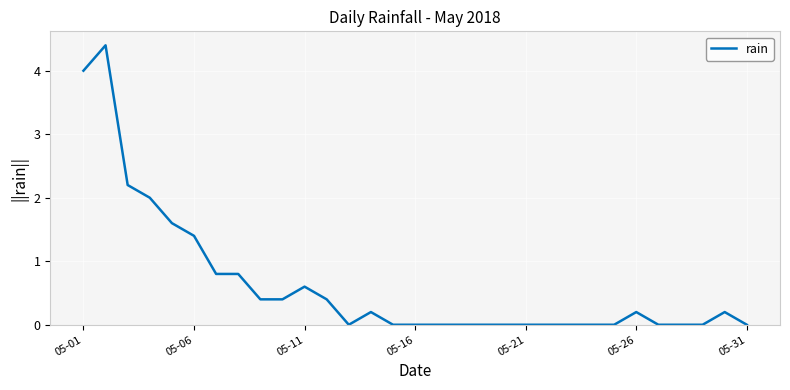

What is the maximum value shown in the chart?

4.4